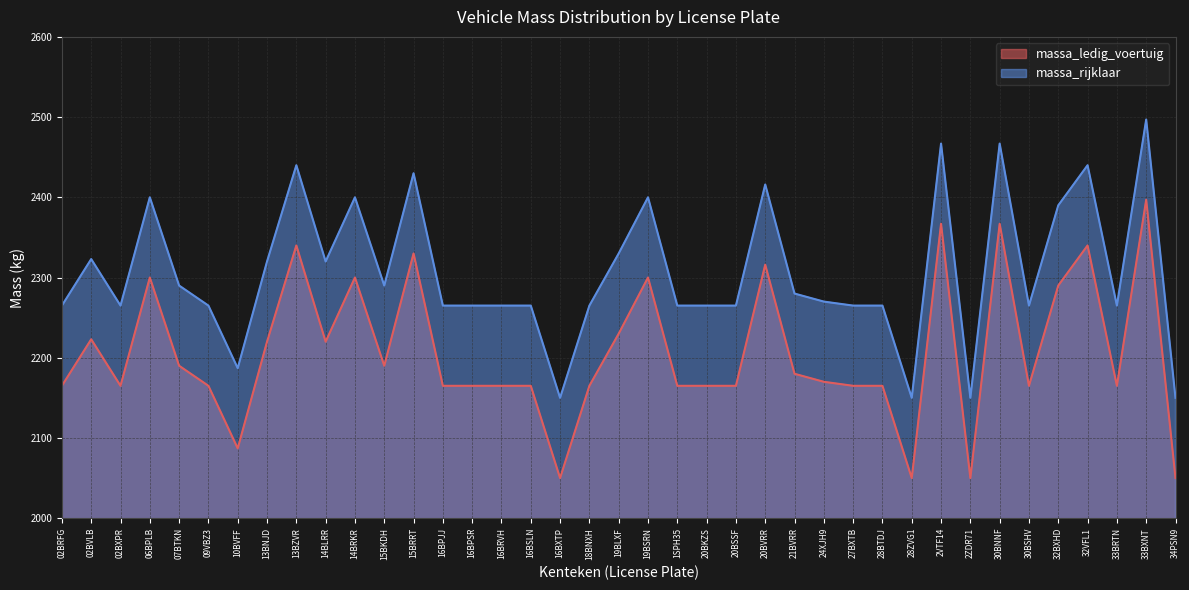

Reading right to left, what are all the values shown in this chart?

massa_ledig_voertuig: 2050	2397	2165	2340	2290	2165	2367	2050	2367	2050	2165	2165	2170	2180	2316	2165	2165	2165	2300	2230	2165	2050	2165	2165	2165	2165	2330	2190	2300	2220	2340	2220	2087	2165	2190	2300	2165	2223	2165
massa_rijklaar: 2150	2497	2265	2440	2390	2265	2467	2150	2467	2150	2265	2265	2270	2280	2416	2265	2265	2265	2400	2330	2265	2150	2265	2265	2265	2265	2430	2290	2400	2320	2440	2320	2187	2265	2290	2400	2265	2323	2265